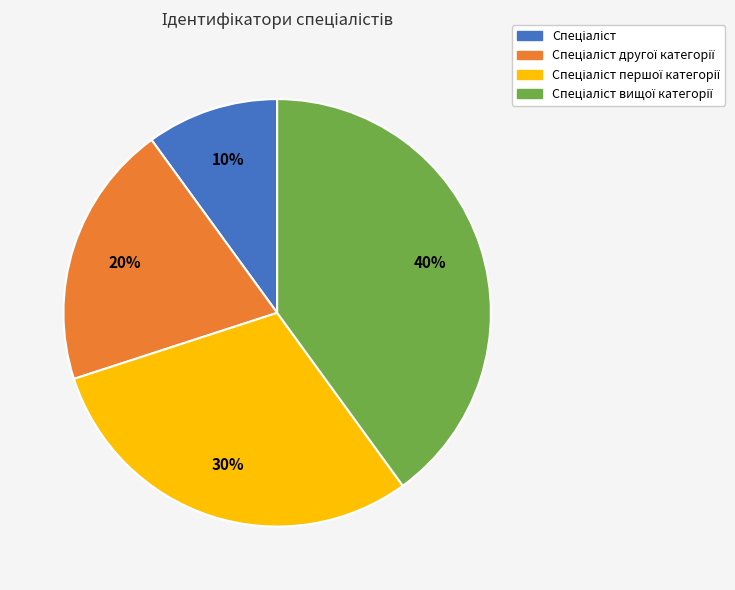

To the nearest percent, what is the difference between the largest and smallest slice percentages?

30%